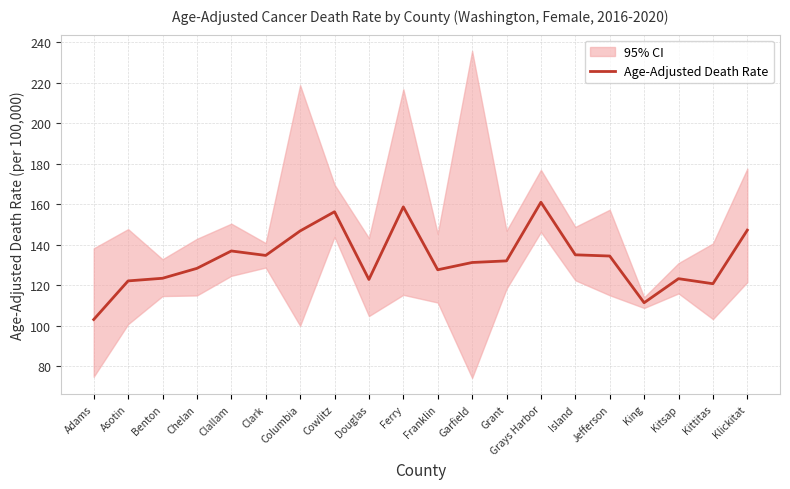

At which category does the chart reach its peak across all series?

Grays Harbor